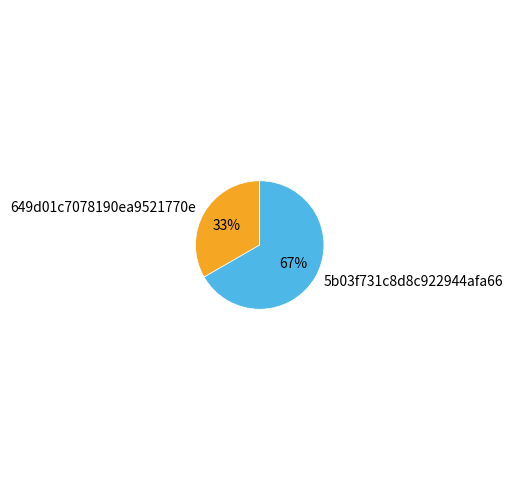

What is the majority slice?

5b03f731c8d8c922944afa66